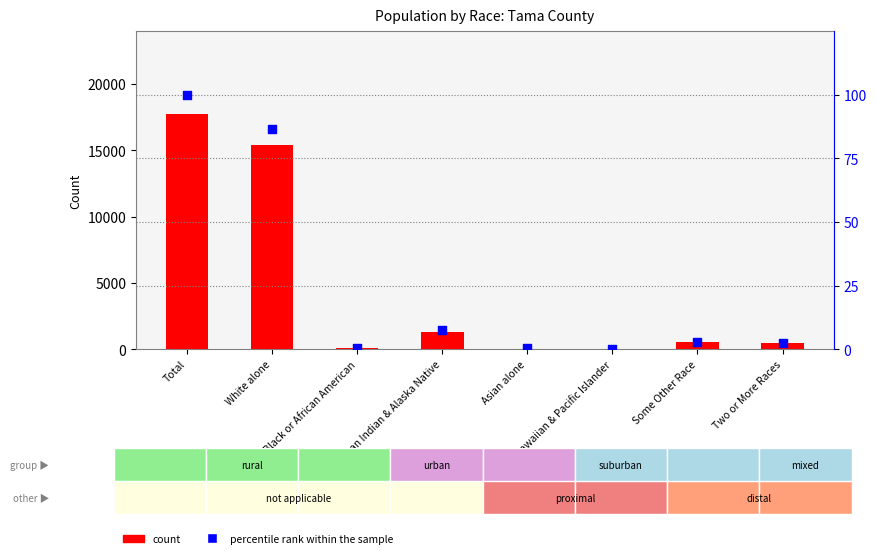

Which series has the largest Y range (max minus min)?

Tama County